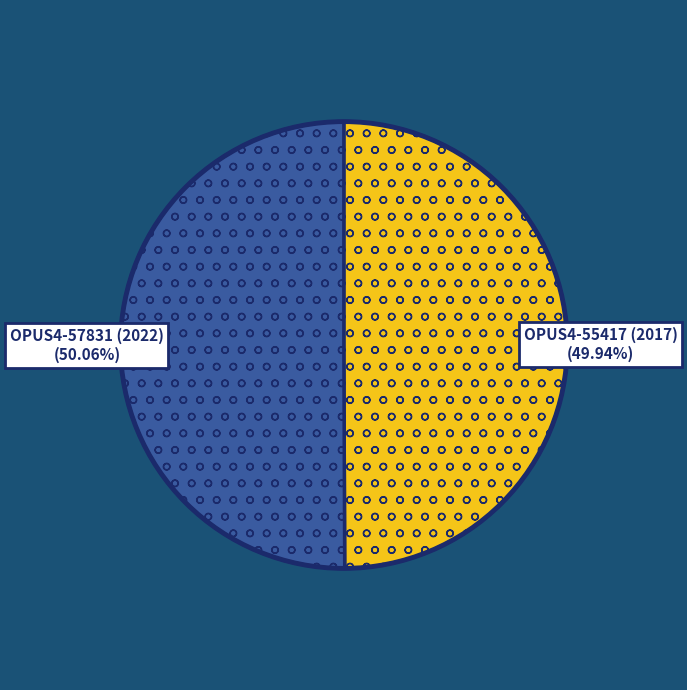

The OPUS4-55417 (2017) slice represents 50% of the pie. True or false?

True